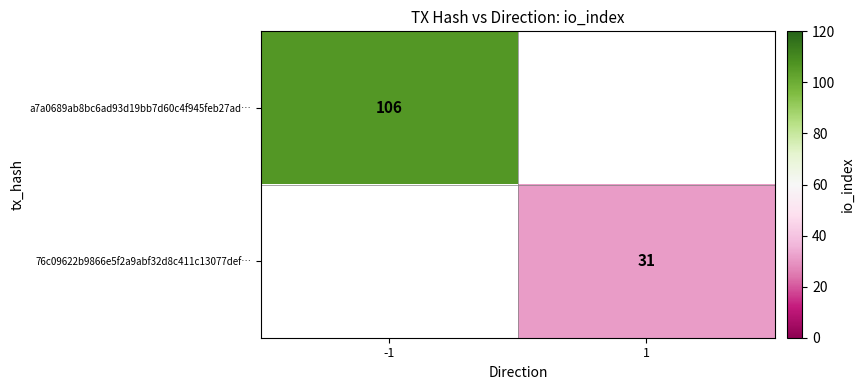

Is the value of a7a0689ab8bc6ad93d19bb7d60c4f945feb27ad… at -1 greater than the value of 76c09622b9866e5f2a9abf32d8c411c13077def… at 1?

Yes